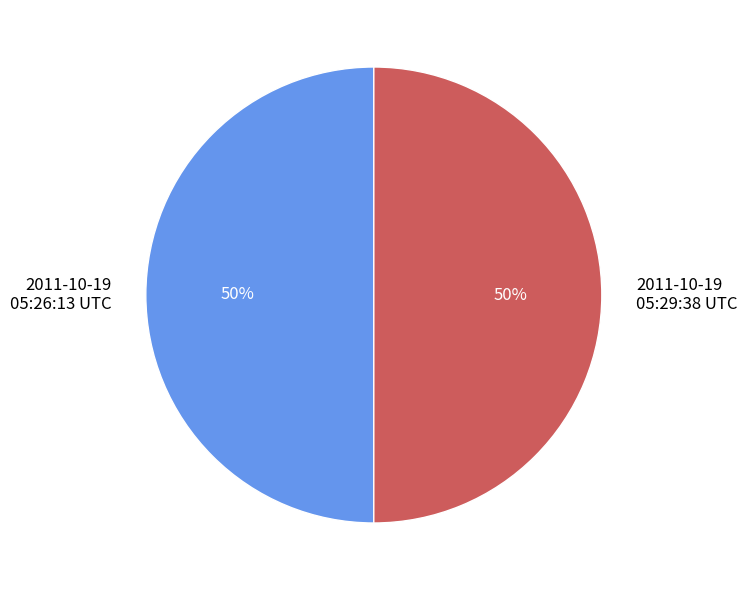

Approximately how many times larger is the value at 2011-10-19 05:26:13 UTC compared to 2011-10-19 05:29:38 UTC?

1.0